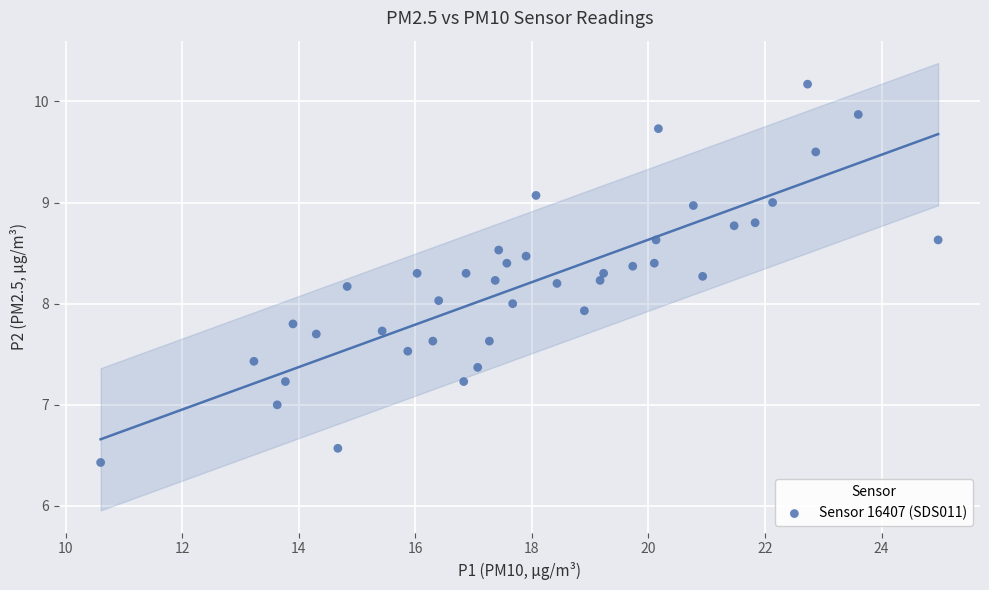

What is the range of X values (max minus min)?

14.4